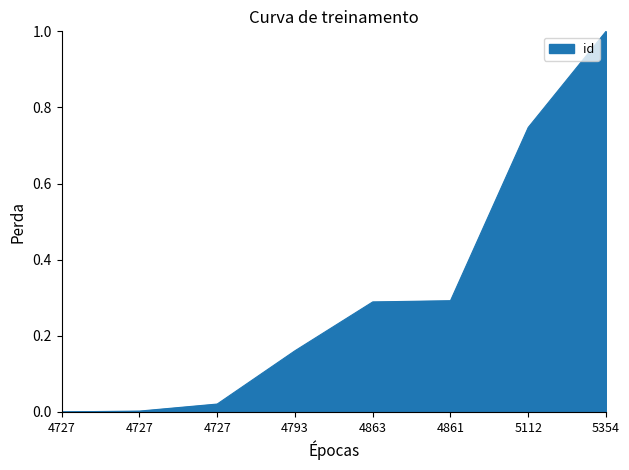

True or false: the data shows 0.0 at 4727.

True